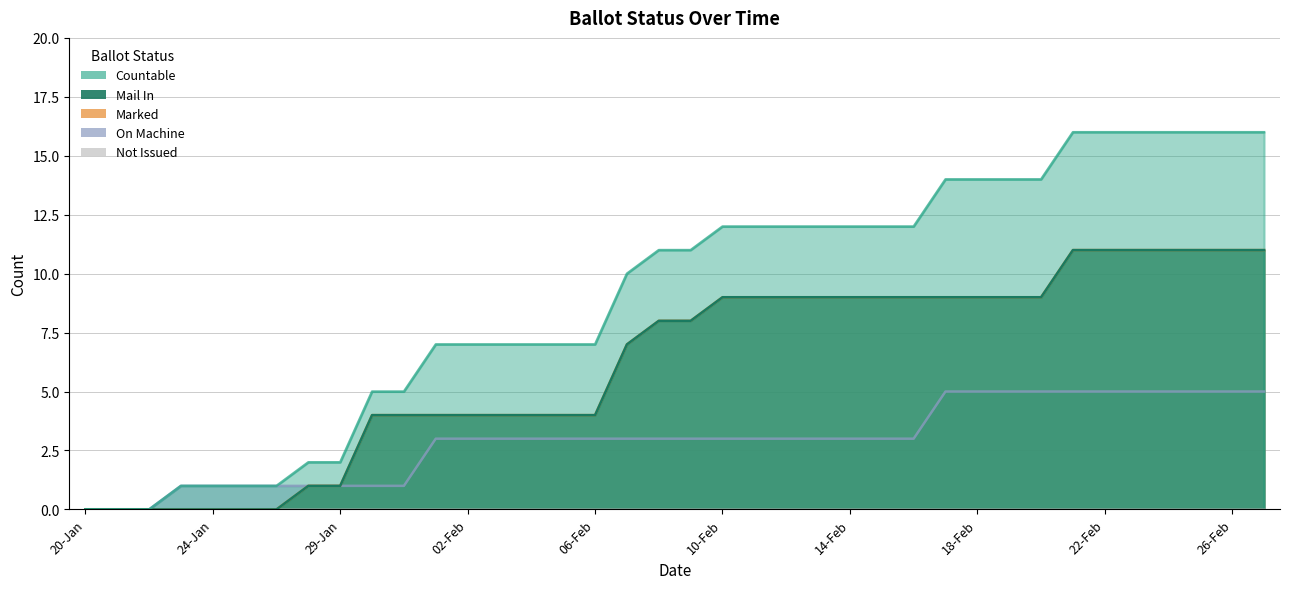

How many lines are shown in the chart?

4